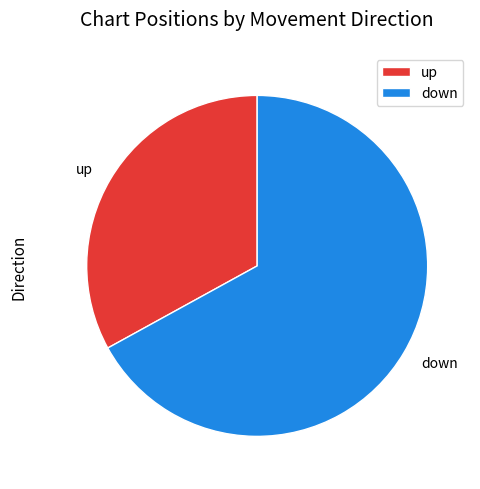

Do up and down together represent more than half of the pie?

Yes